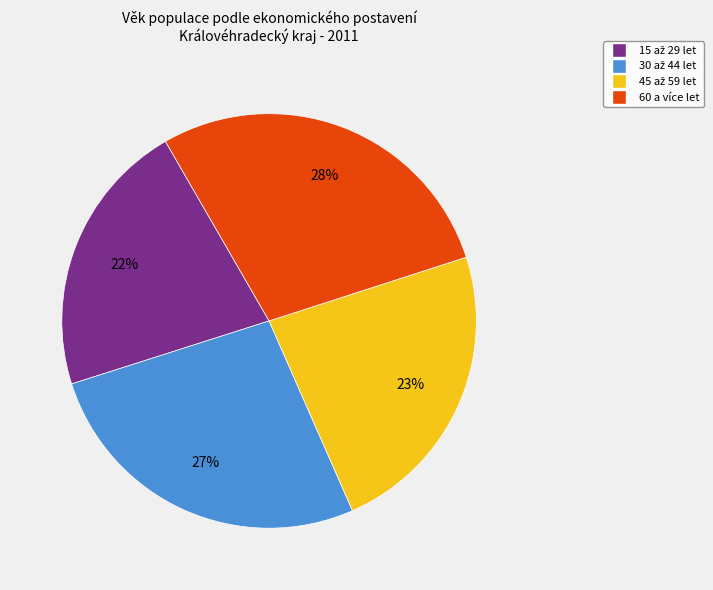

To the nearest percent, what is the average slice percentage?

25%